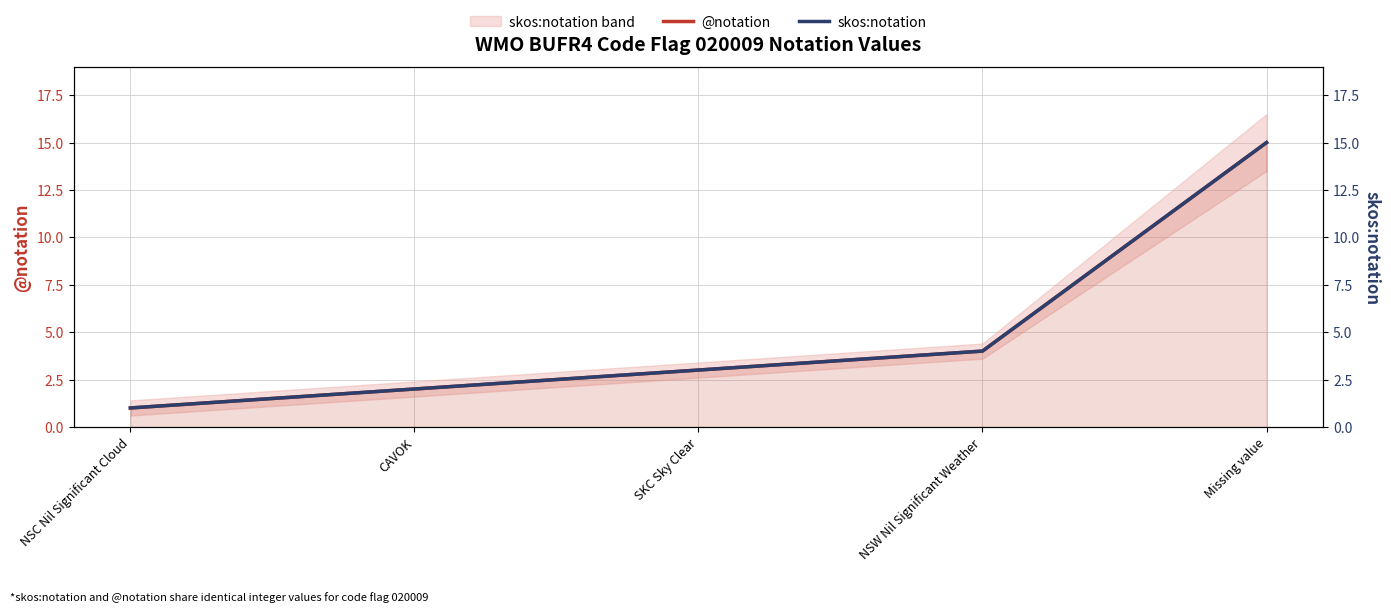

Rank the categories by @notation value from lowest to highest.

NSC Nil Significant Cloud, CAVOK, SKC Sky Clear, NSW Nil Significant Weather, Missing value